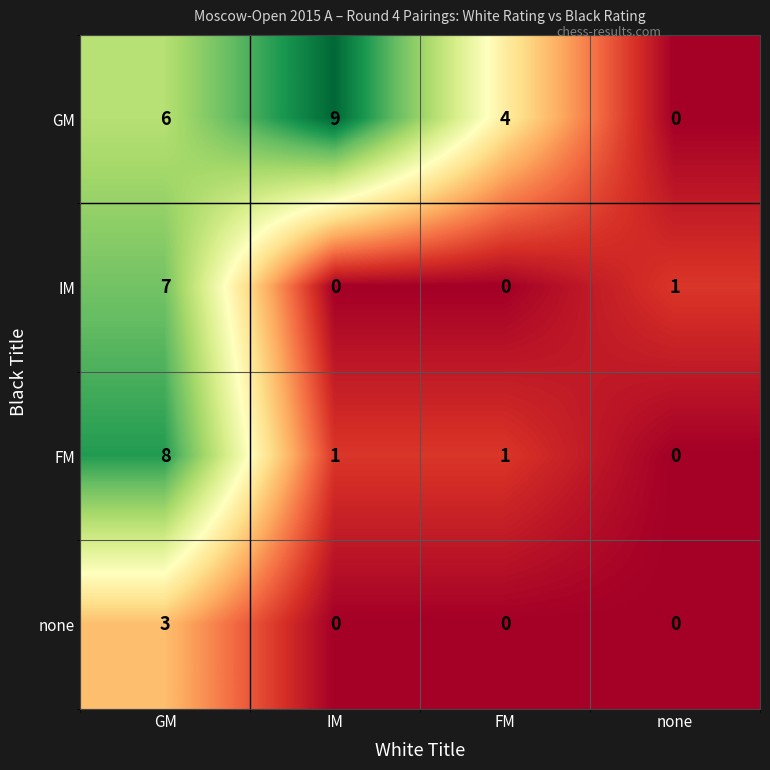

Which series has the widest spread of values?

GM